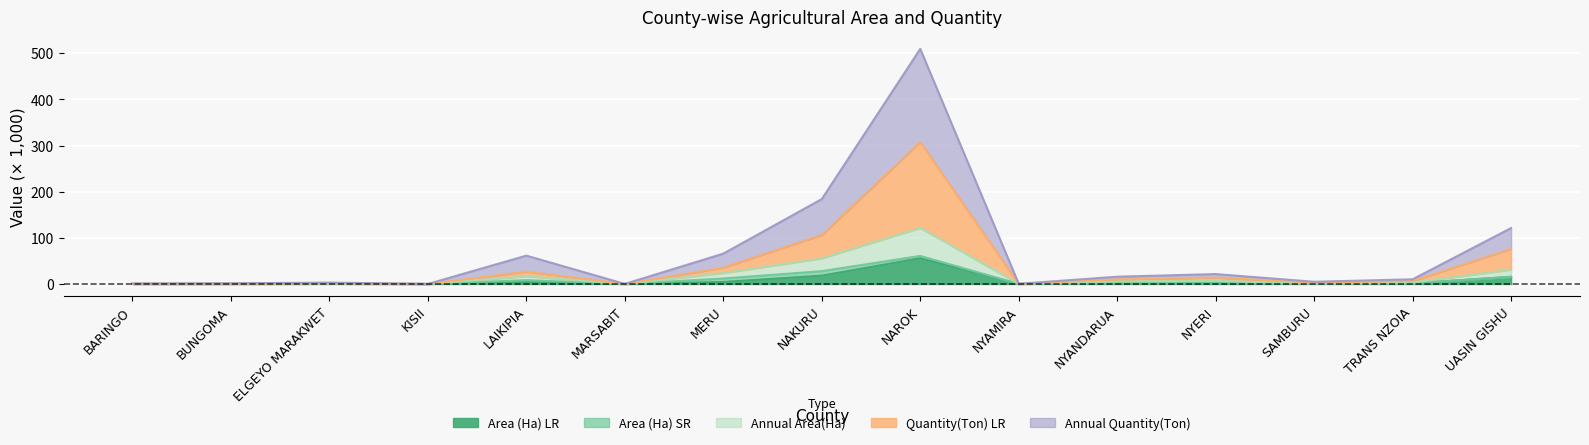

What is the total value across all series at UASIN GISHU?

121.2